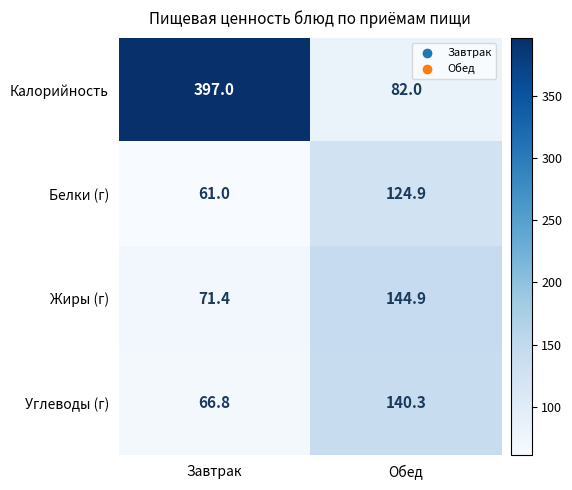

Read the Калорийность value at Завтрак.

397.0